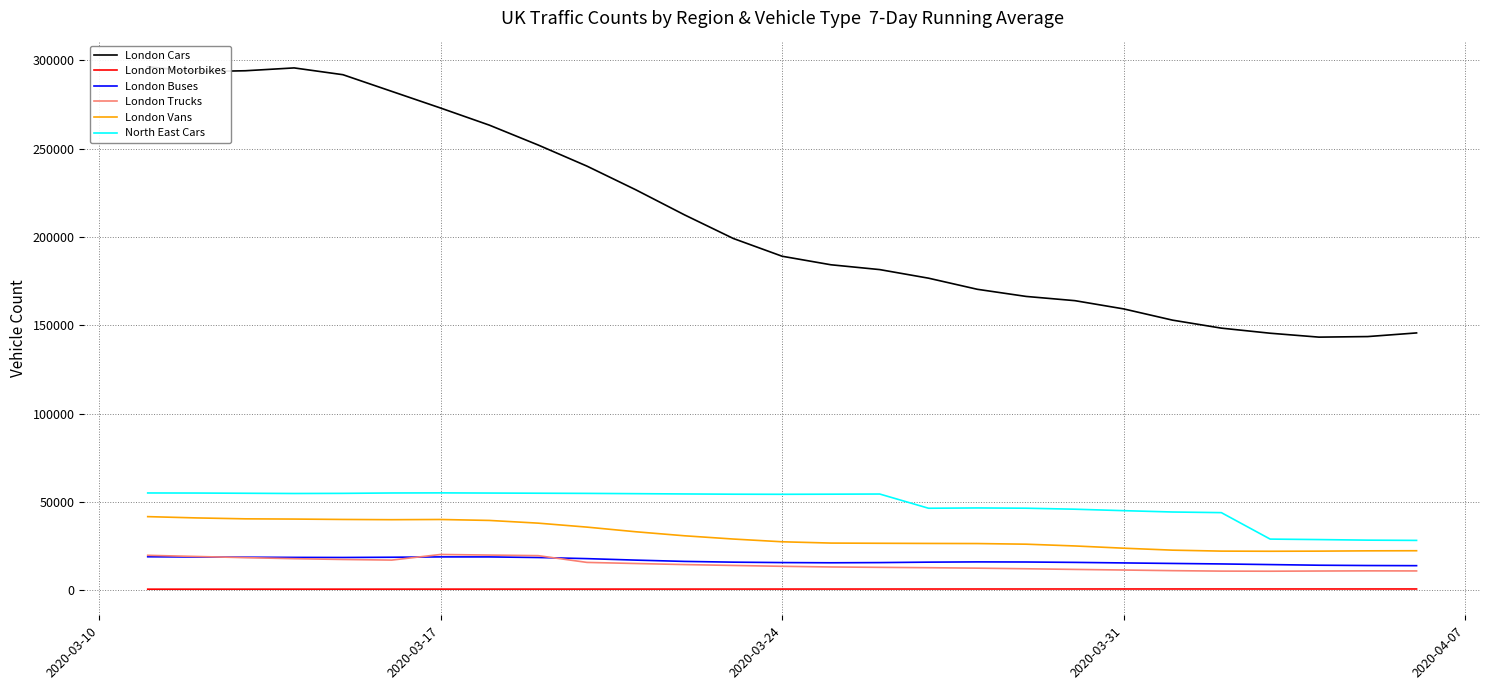

Which series has the widest spread of values?

London Cars